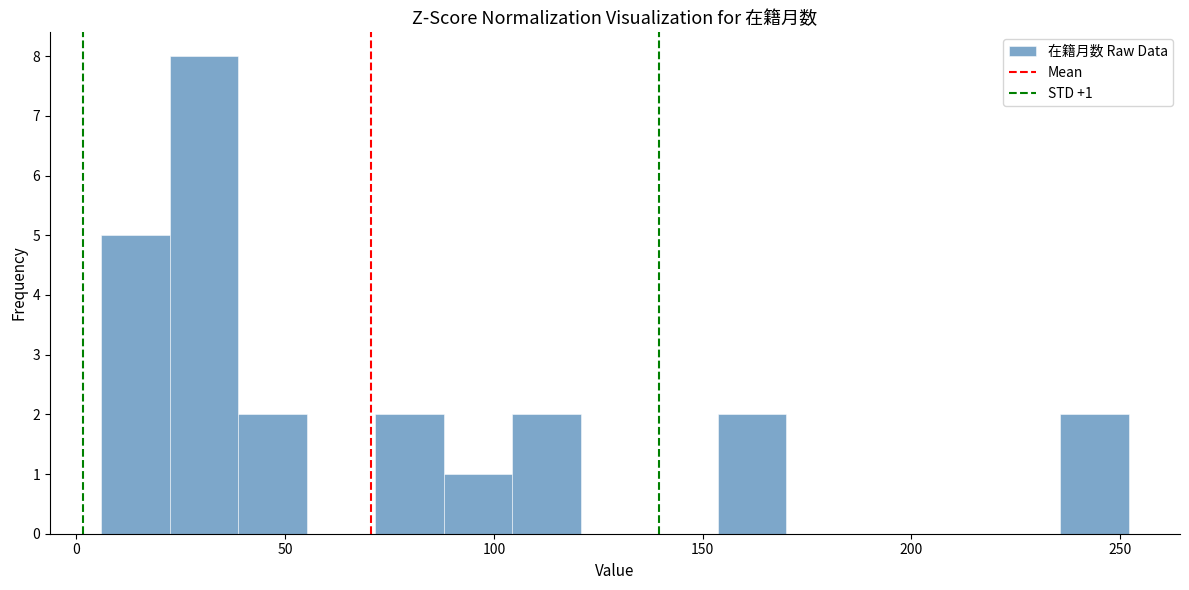

Around what value on the x-axis is the tallest bar? Give the approximate position of its centre, as read against the axis.

30